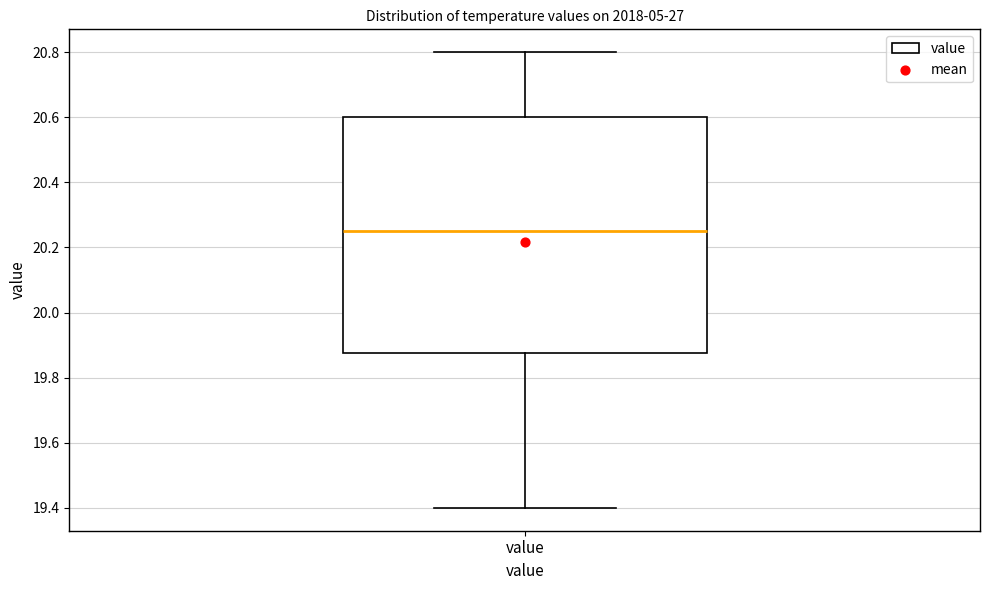

Where does the lower whisker of the box for value end on the y-axis? The values are not printed on the chart, so give them approximately, as read against the axis.

19.40